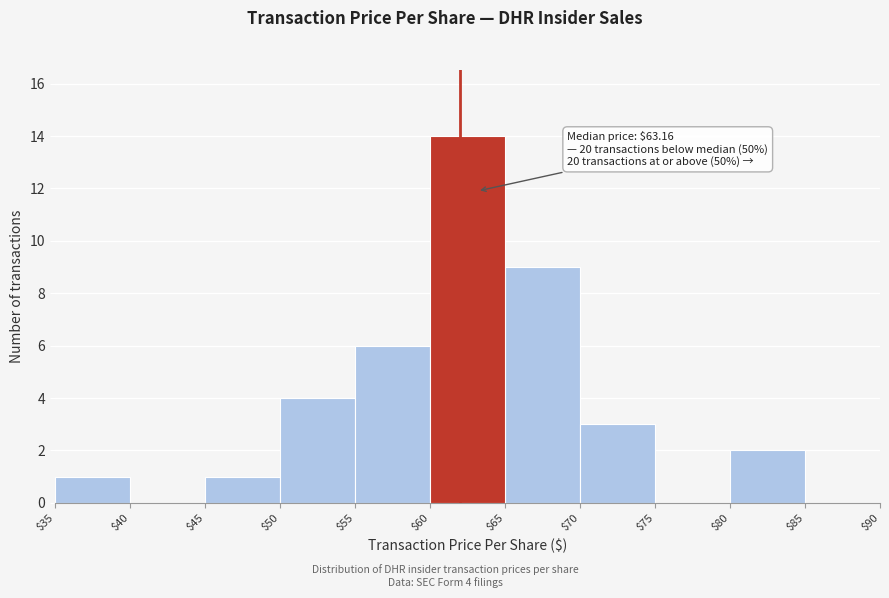

Over which range of the x-axis is the bar tallest?

$60 to $65